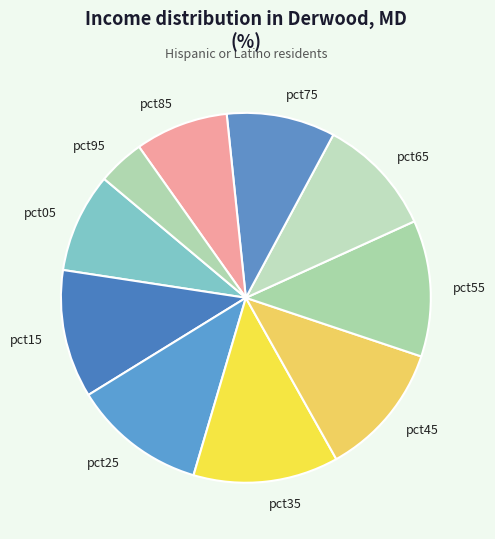

Is there any slice that represents more than half of the pie?

No